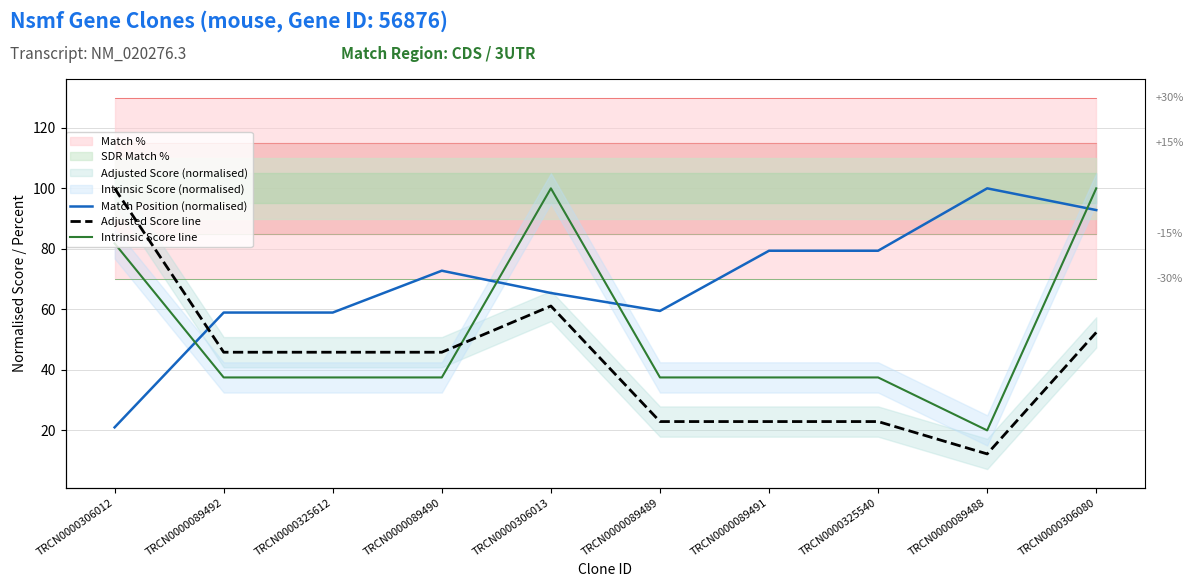

What is the label of the 8th point from the right?

TRCN0000325612